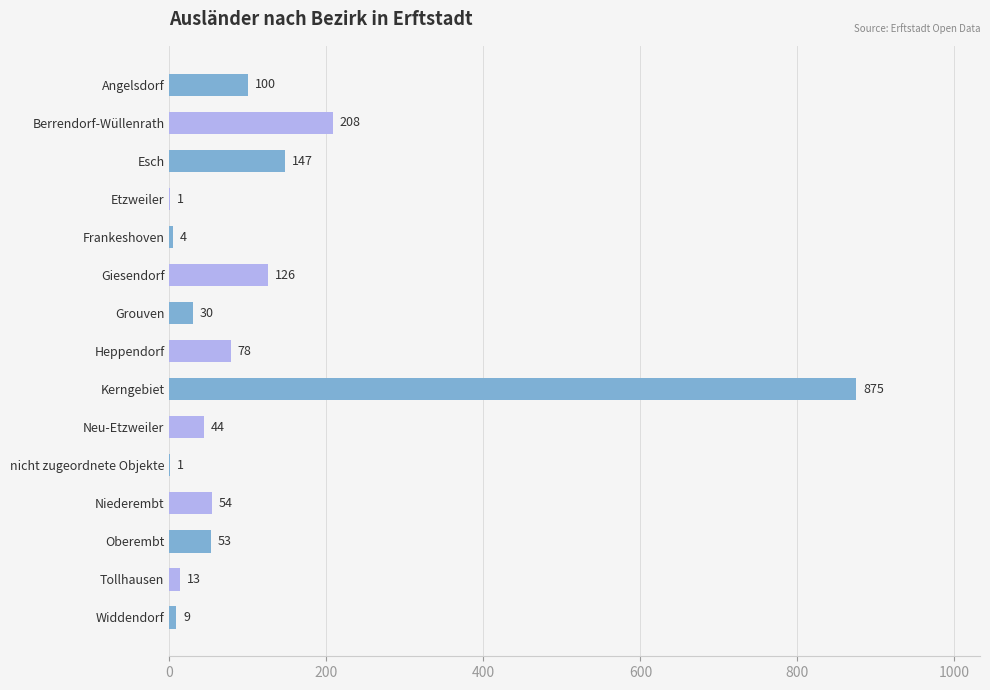

Reading top to bottom, list all the values displayed in this chart.

Angelsdorf=100	Berrendorf-Wüllenrath=208	Esch=147	Etzweiler=1	Frankeshoven=4	Giesendorf=126	Grouven=30	Heppendorf=78	Kerngebiet=875	Neu-Etzweiler=44	nicht zugeordnete Objekte=1	Niederembt=54	Oberembt=53	Tollhausen=13	Widdendorf=9